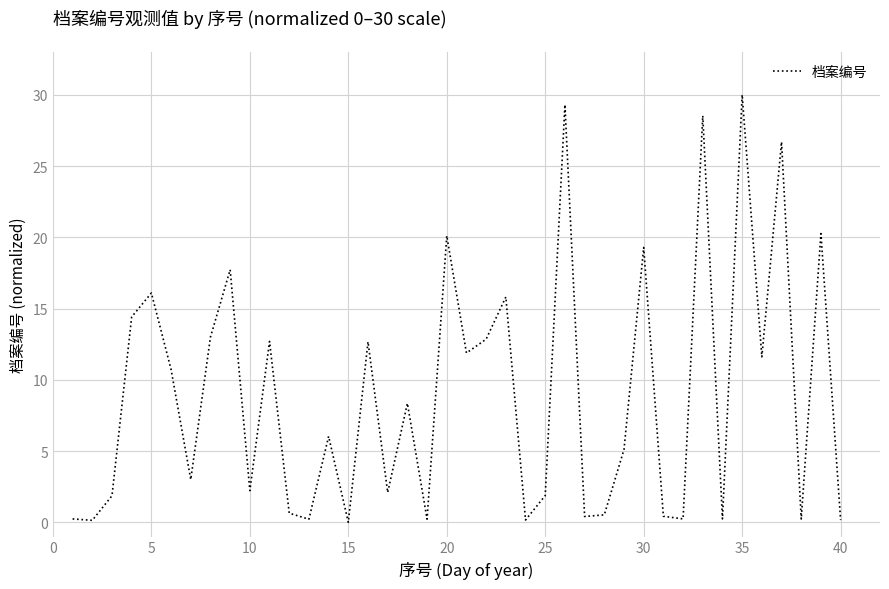

What is the difference between the maximum and minimum values?

30.0